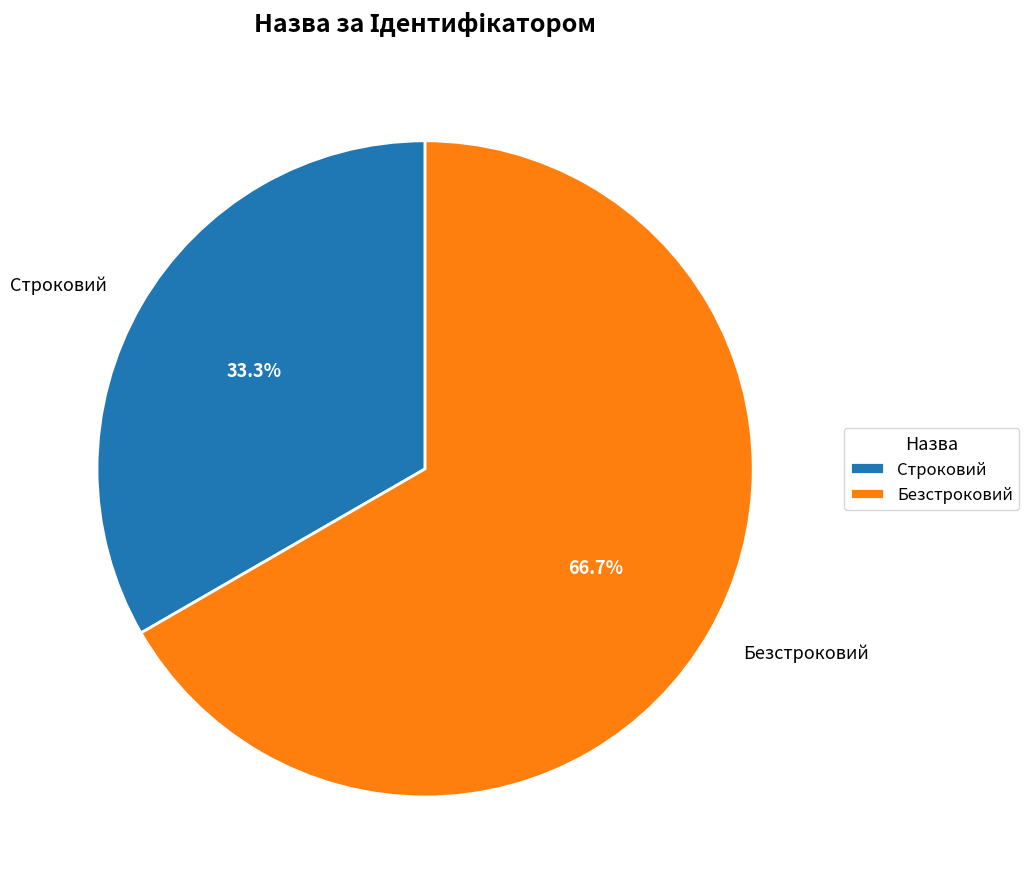

Combined, do Строковий and Безстроковий account for over 50%?

Yes